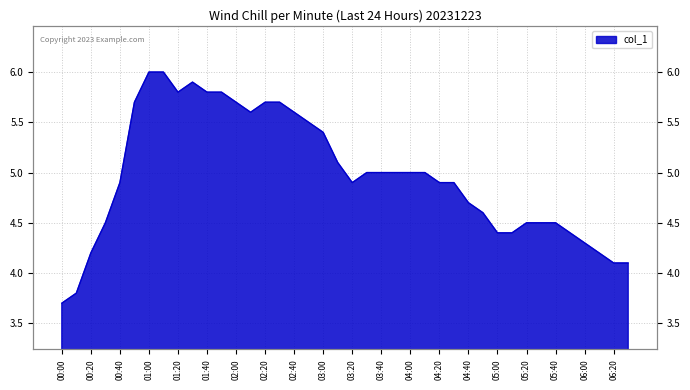

True or false: the data shows 5.0 at 03:30.

True